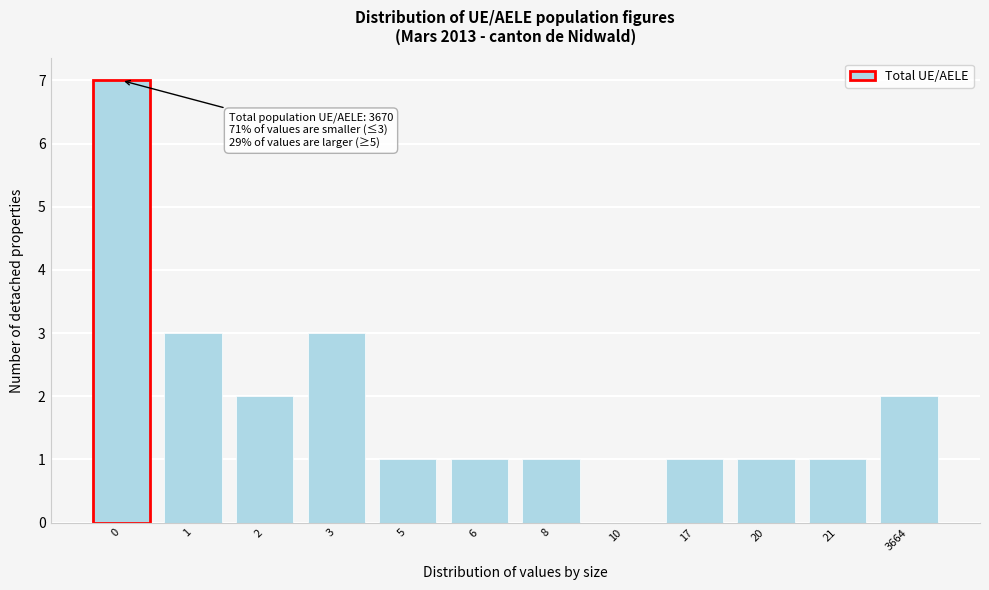

Reading left to right, list all the values displayed in this chart.

0=7	1=3	2=2	3=3	5=1	6=1	8=1	10=0	17=1	20=1	21=1	3664=2